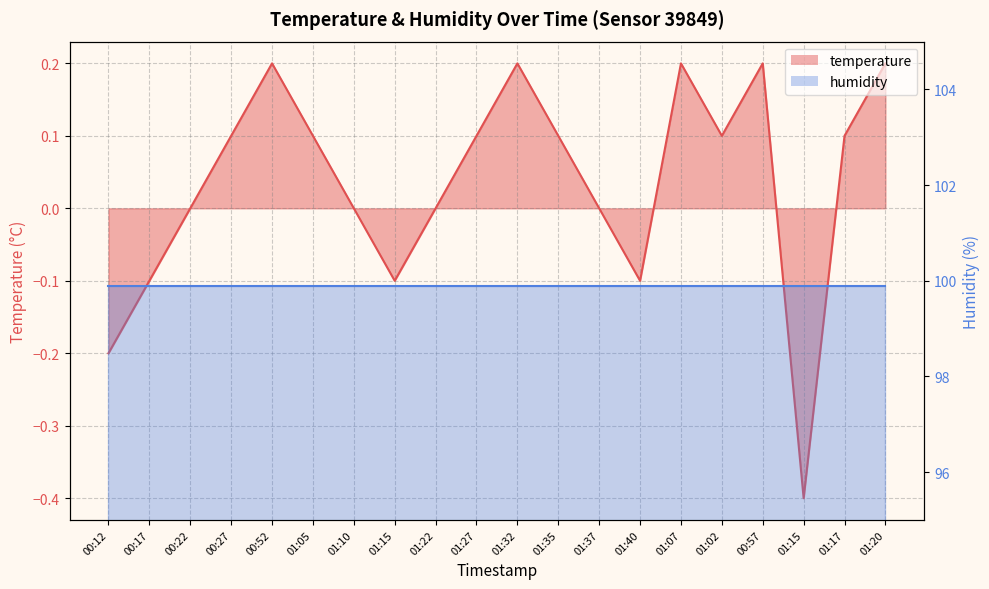

What is the difference between the second highest and minimum values?

0.6